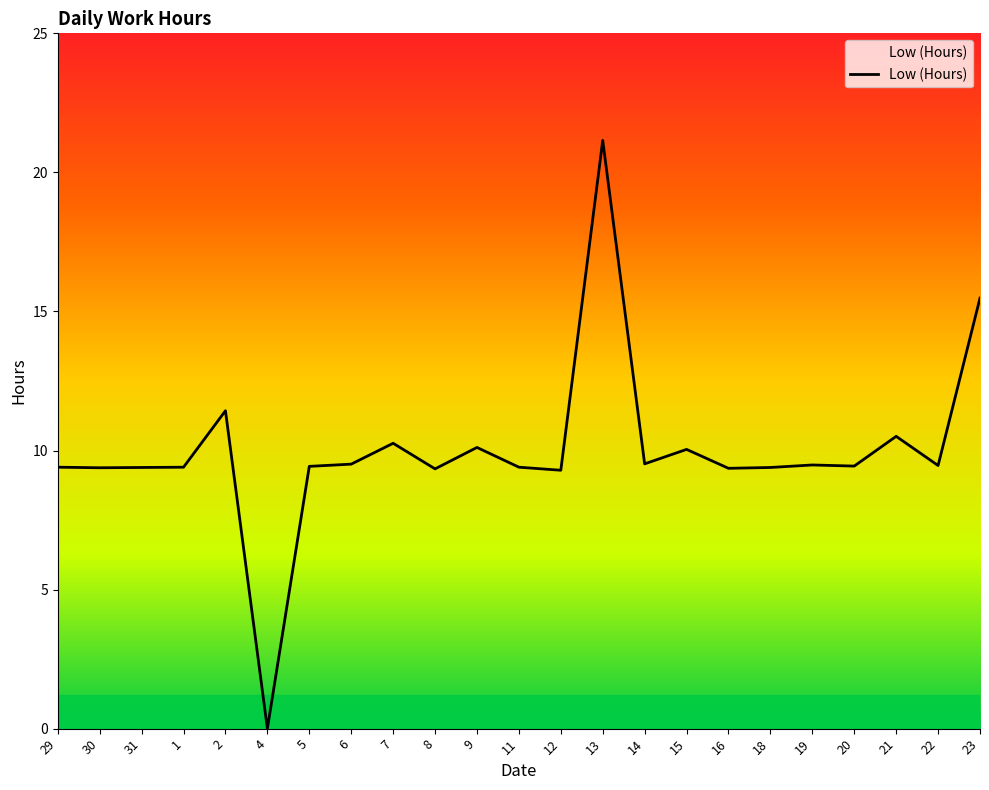

The chart shows a value of 9.4 at 20. True or false?

True